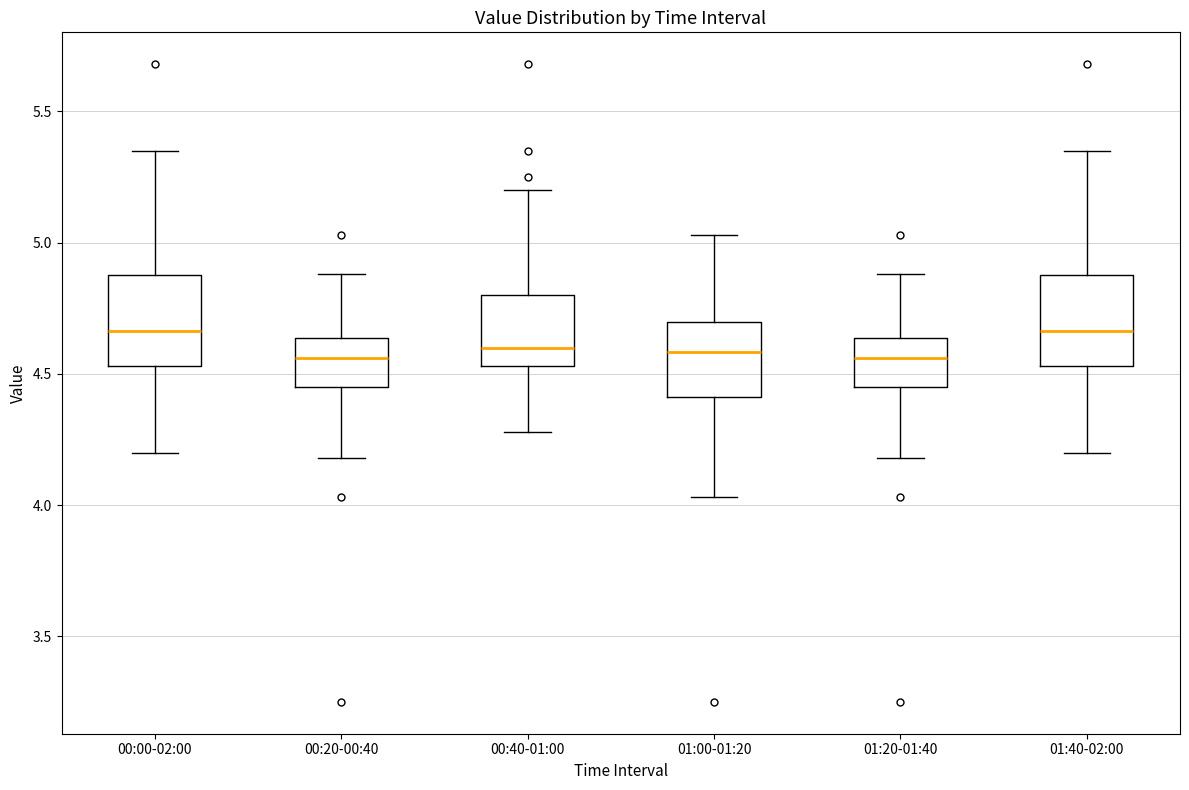

Where does the upper whisker of the box for 00:00-02:00 end on the y-axis? The values are not printed on the chart, so give them approximately, as read against the axis.

5.35